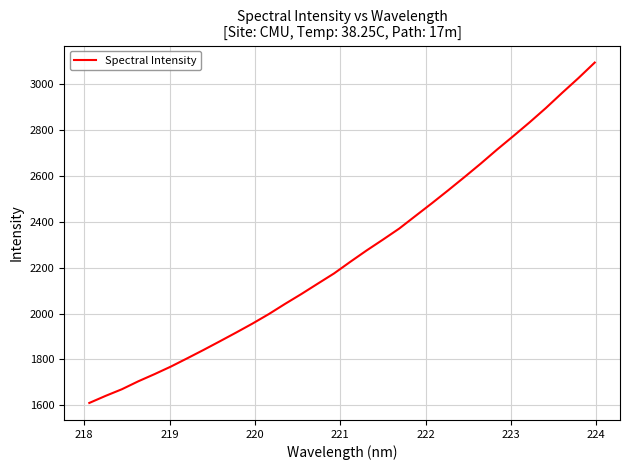

What is the difference between the maximum and minimum values?

1483.8